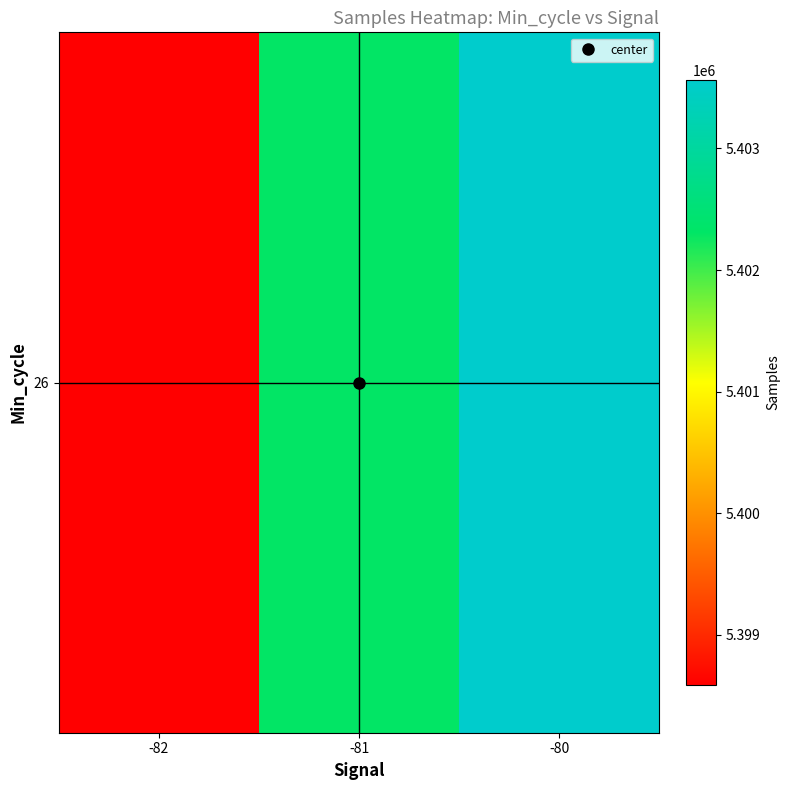

Approximately how many times larger is the value at -81 compared to -82?

1.0